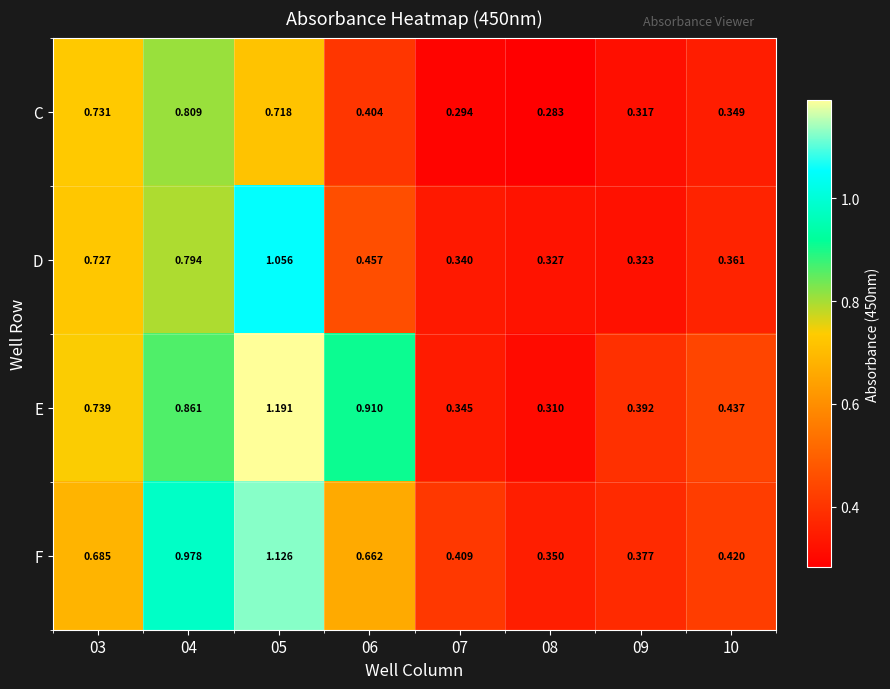

How many distinct data groups are displayed?

4